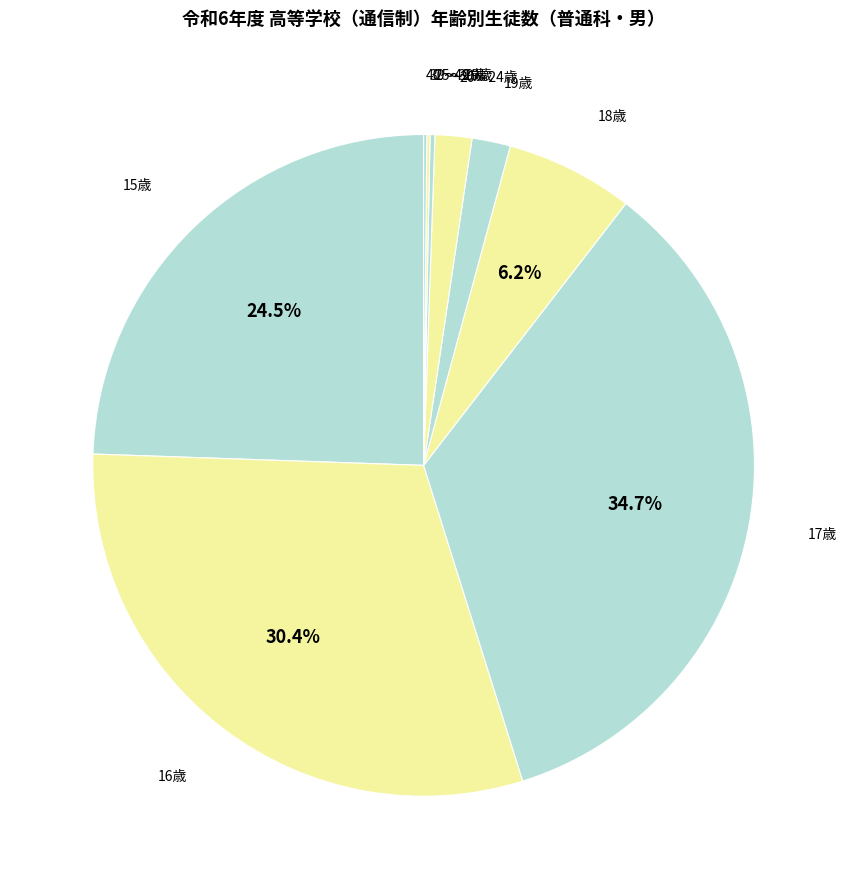

Which category has the smallest portion of the pie?

50～59歳